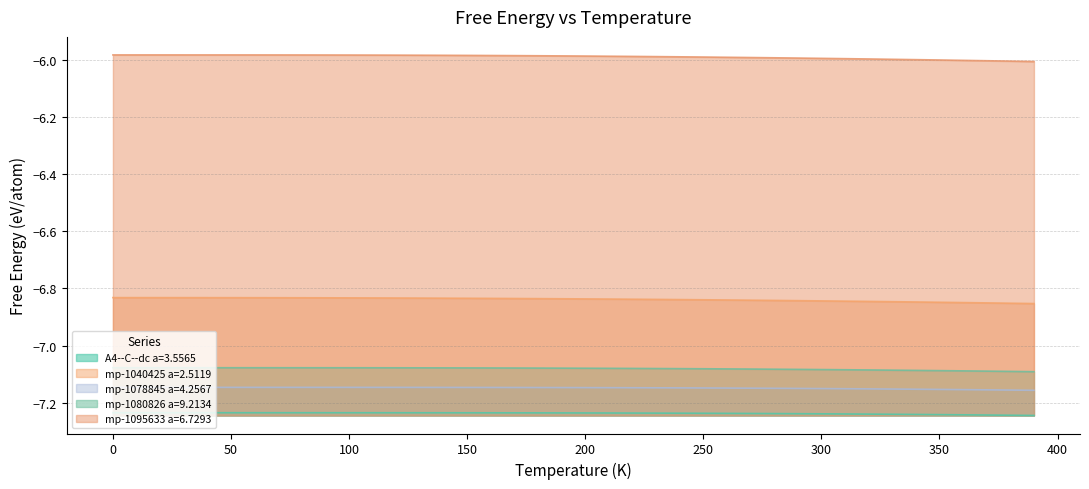

The value of mp-1078845 a=4.2567 at 50 is -7.1. True or false?

True